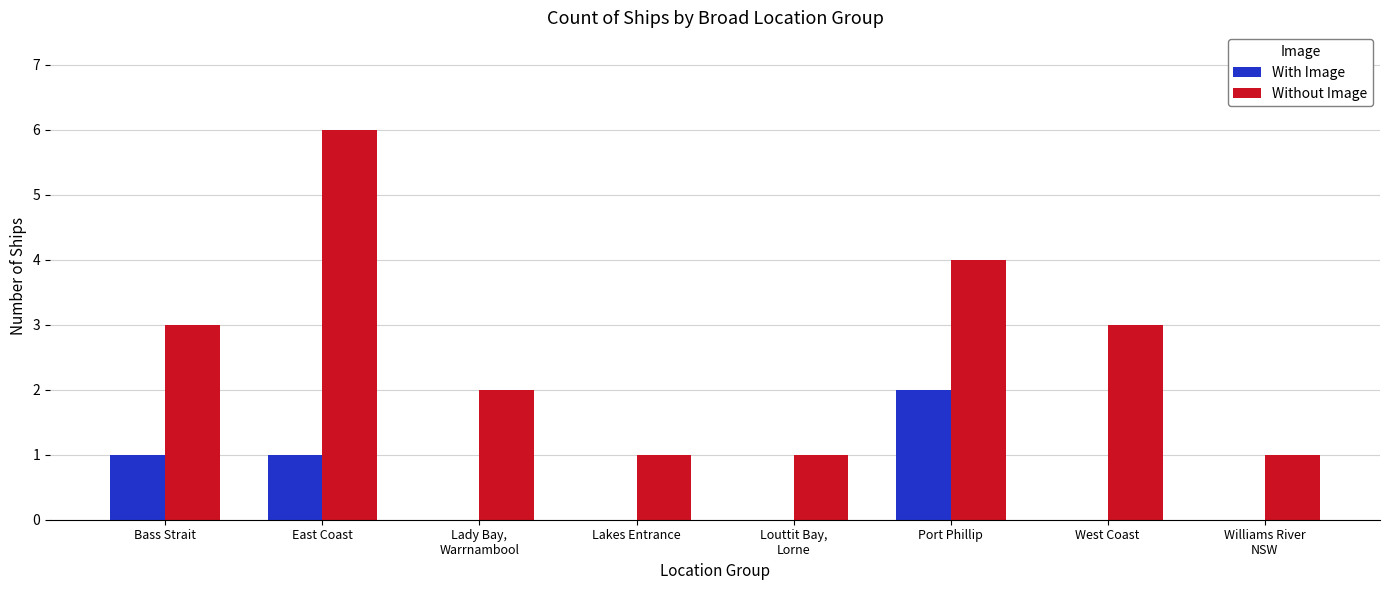

Which series changed the most between Bass Strait and East Coast?

Without Image